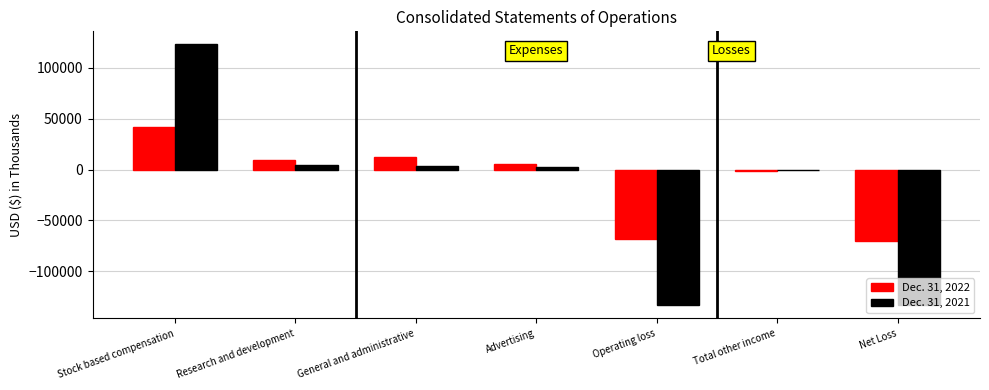

At which category does the chart reach its peak across all series?

Stock based compensation